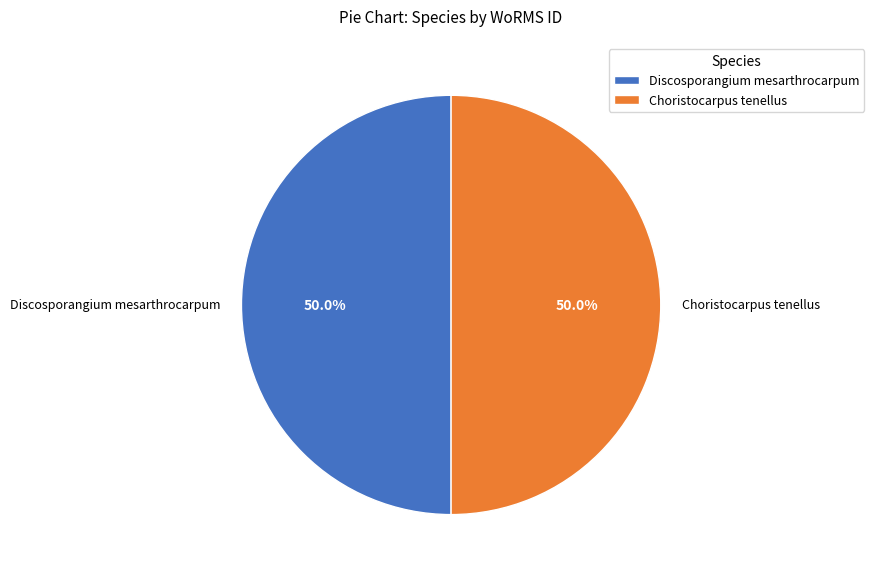

How many segments does this pie chart have?

2